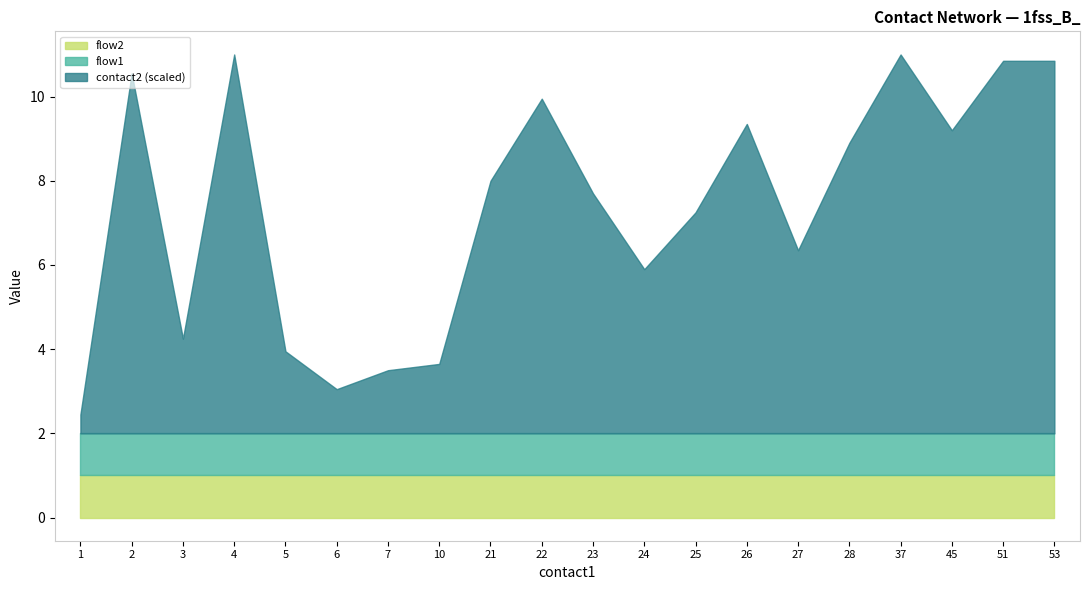

Reading left to right, what are all the values shown in this chart?

contact2: 3	57	15	60	13	7	10	11	40	53	38	26	35	49	29	46	60	48	59	59
flow1: 1	1	1	1	1	1	1	1	1	1	1	1	1	1	1	1	1	1	1	1
flow2: 1	1	1	1	1	1	1	1	1	1	1	1	1	1	1	1	1	1	1	1